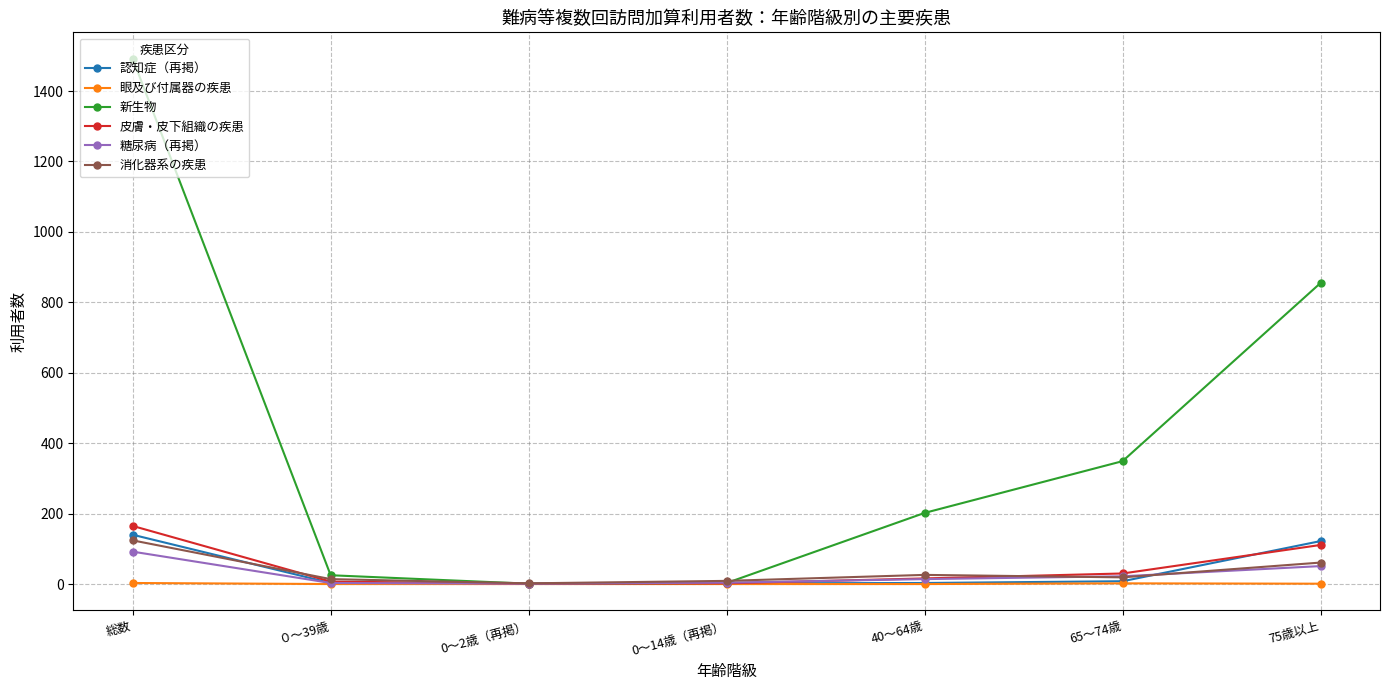

Where is 新生物 nearest to the value 746?

75歳以上